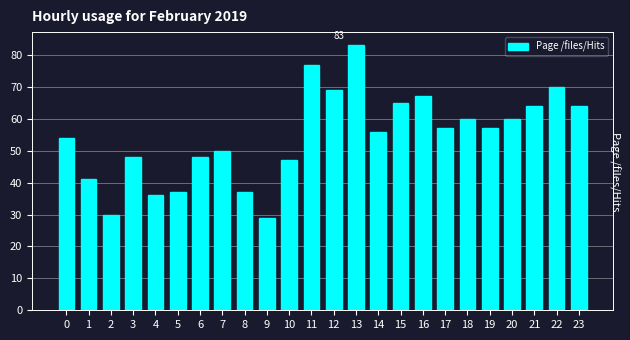

What is the difference between the second highest and second lowest values?

47